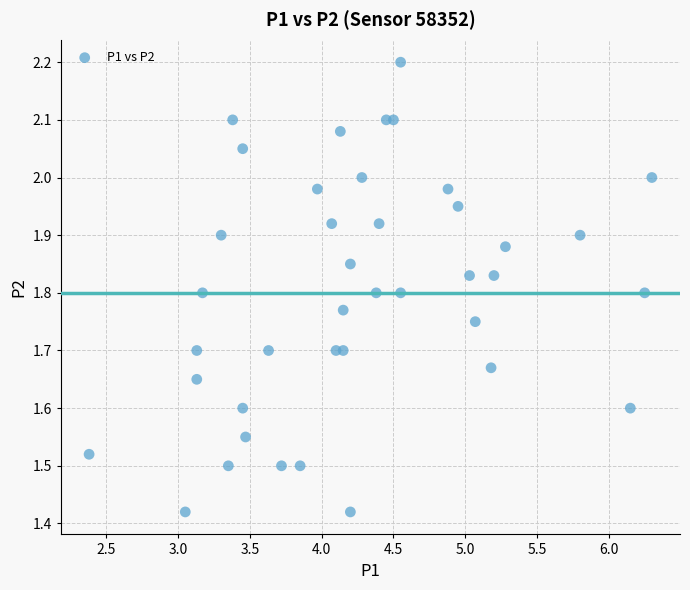

What is the range of X values (max minus min)?

3.9